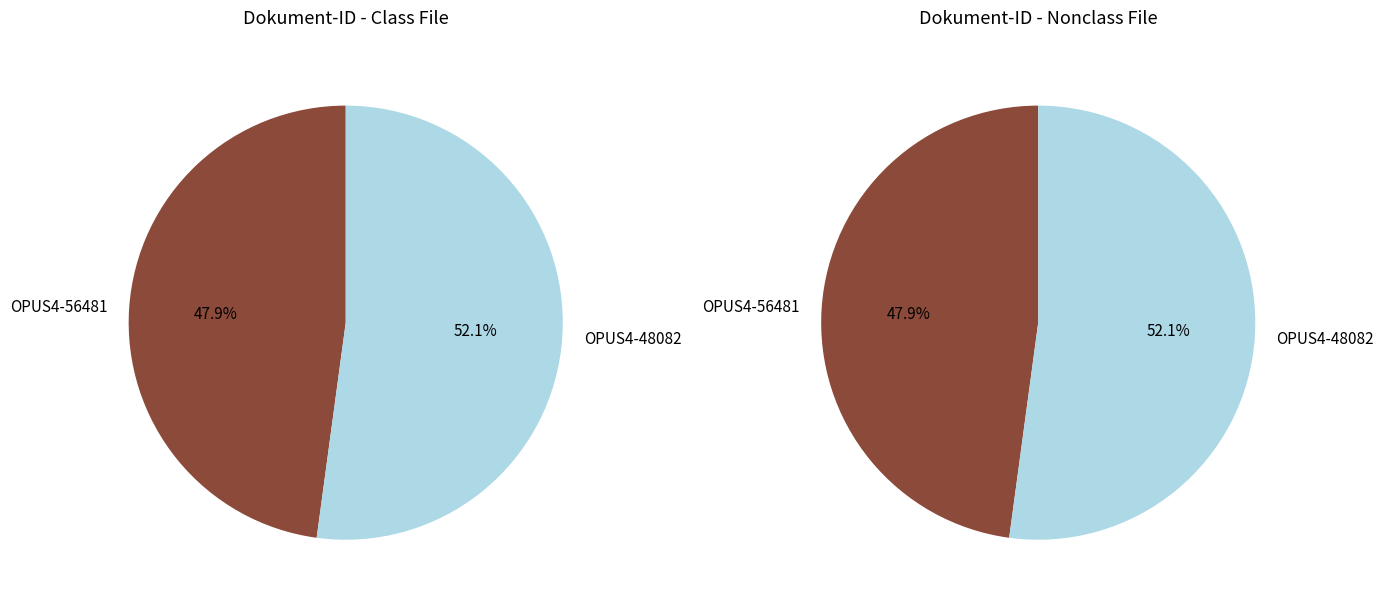

What is the smallest slice in the pie chart?

OPUS4-56481